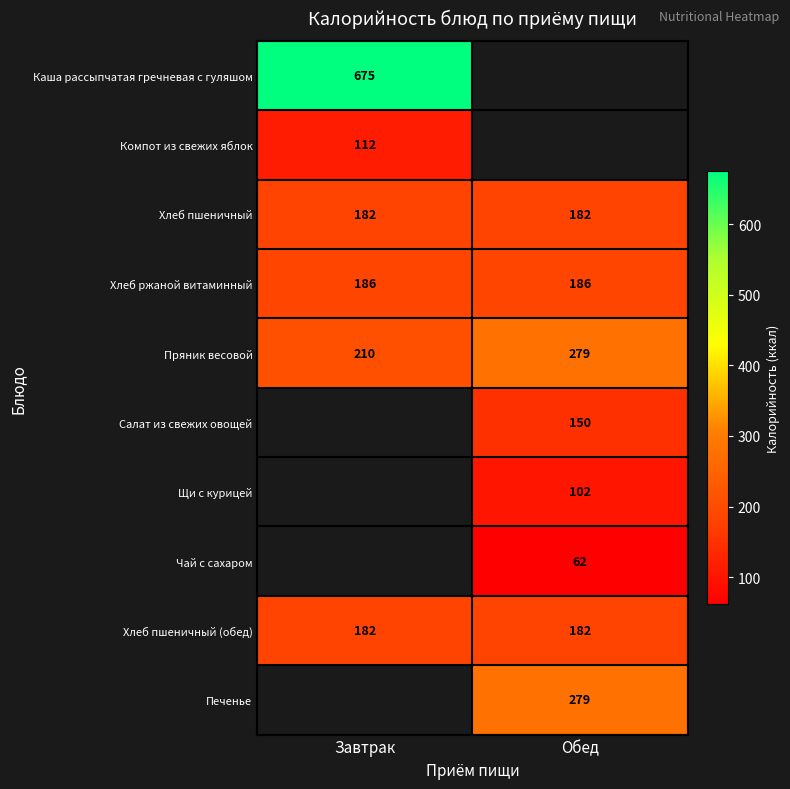

What is the greatest value displayed?

675.0